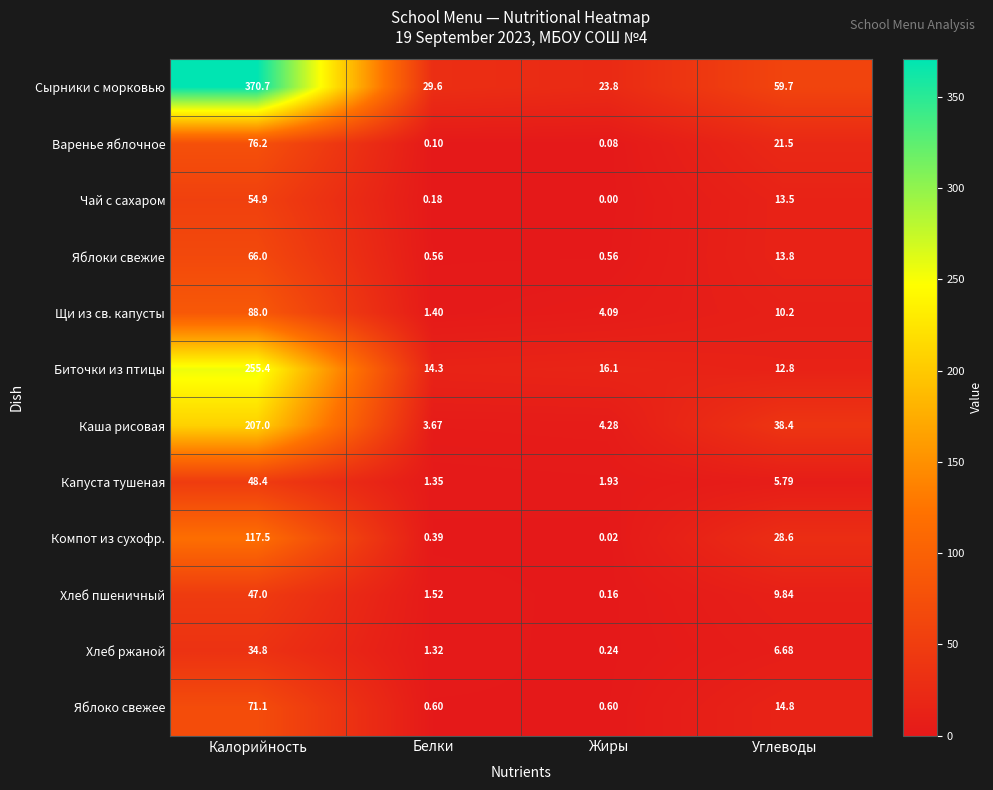

List the series in order of their peak value, lowest first.

Хлеб ржаной, Хлеб пшеничный, Капуста тушеная, Чай с сахаром, Яблоки свежие, Яблоко свежее, Варенье яблочное, Щи из св. капусты, Компот из сухофр., Каша рисовая, Биточки из птицы, Сырники с морковью